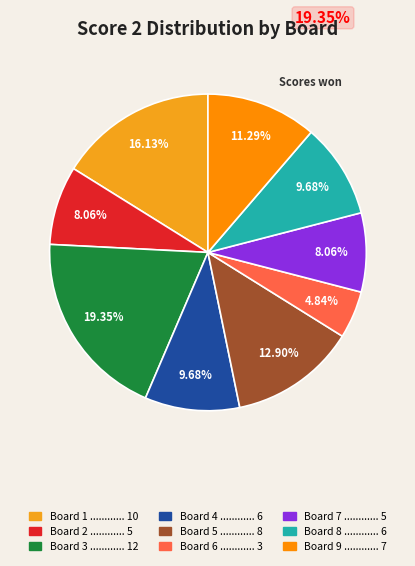

To the nearest percent, what is the average slice percentage?

11%